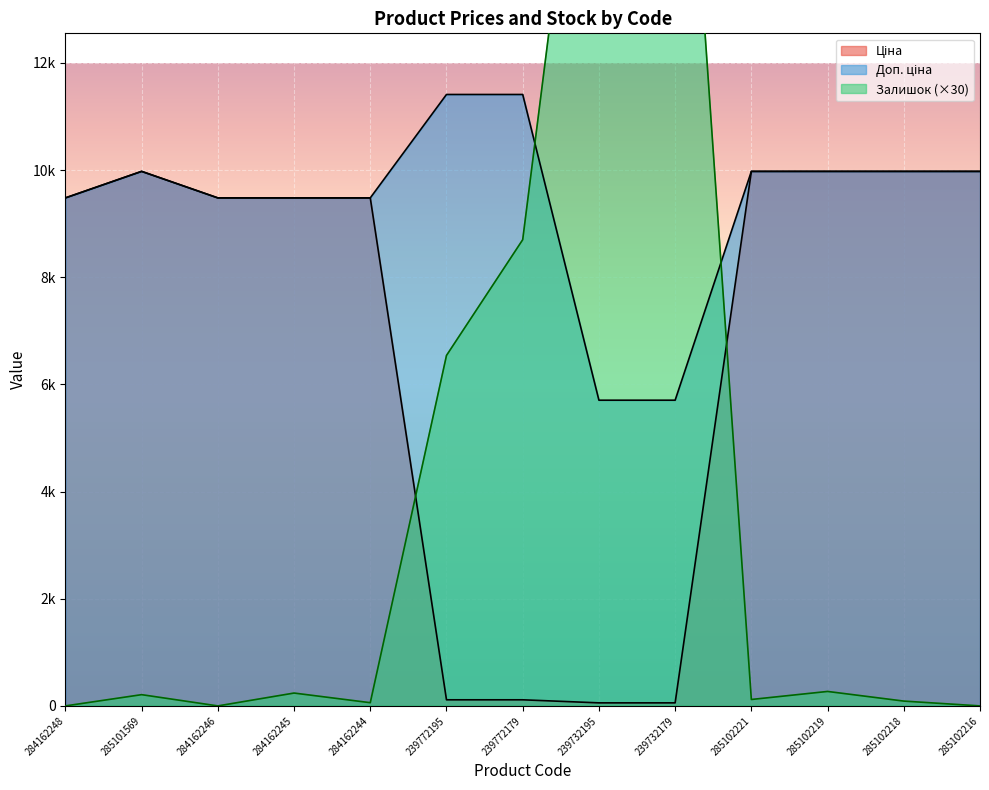

Which series has the widest spread of values?

Залишок